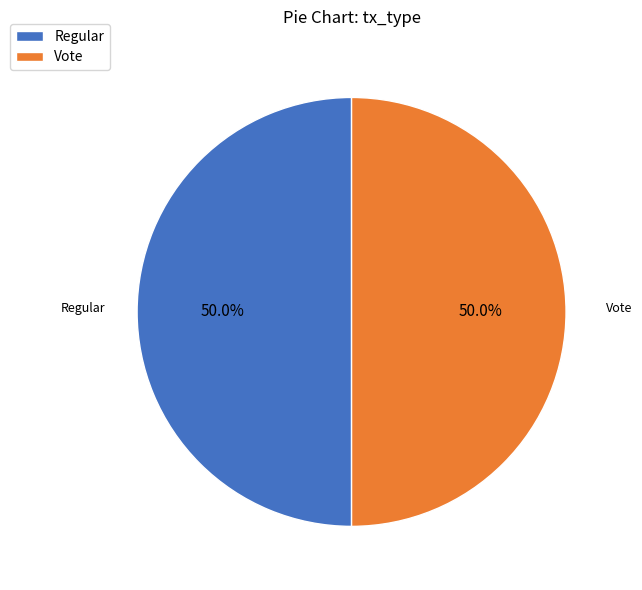

To the nearest percent, what percentage of the pie is Vote?

50%